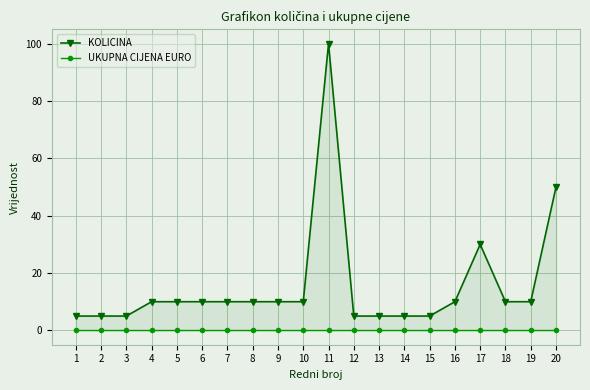

True or false: KOLICINA and UKUPNA CIJENA EURO intersect in this chart.

False